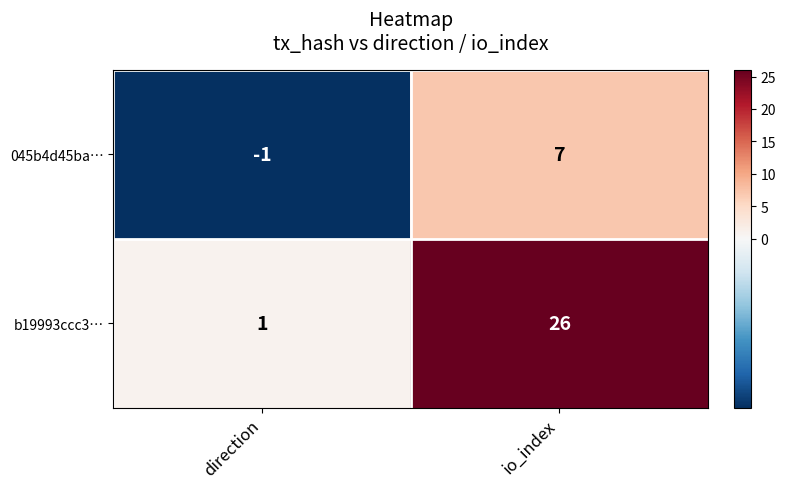

Which series changed the most between direction and io_index?

b19993ccc3…